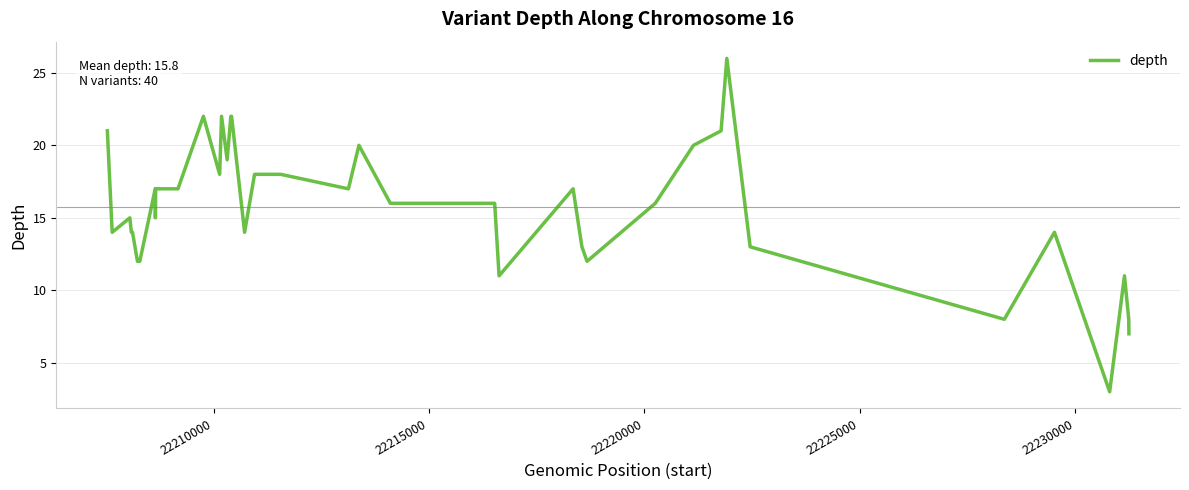

What is the maximum value shown in the chart?

26